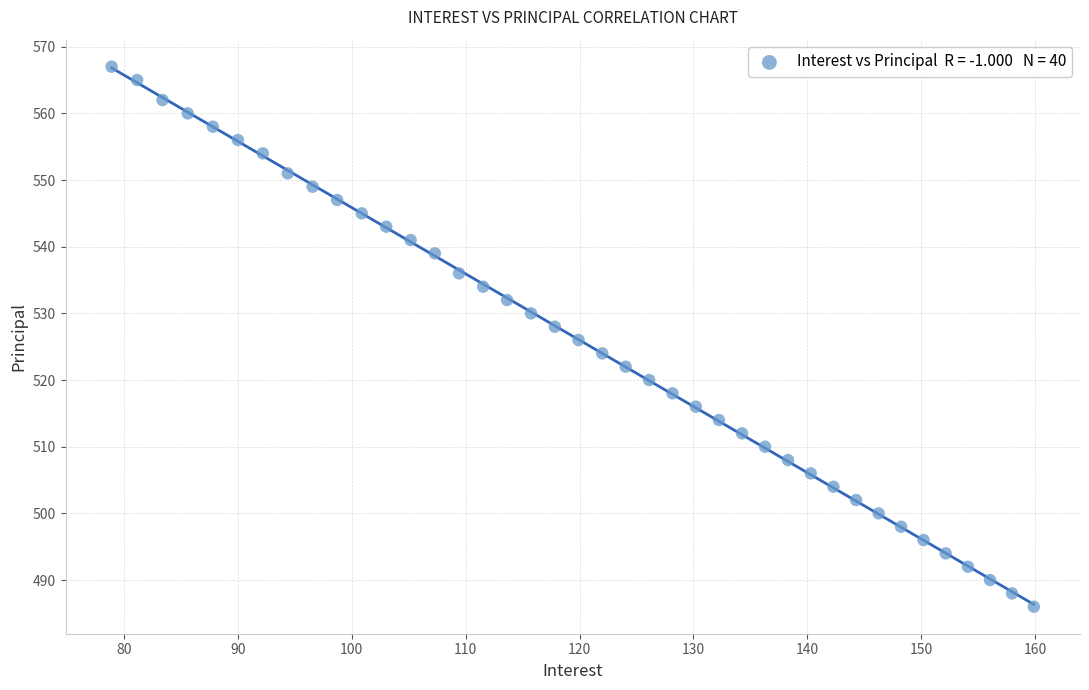

What is the range of Y values (max minus min)?

81